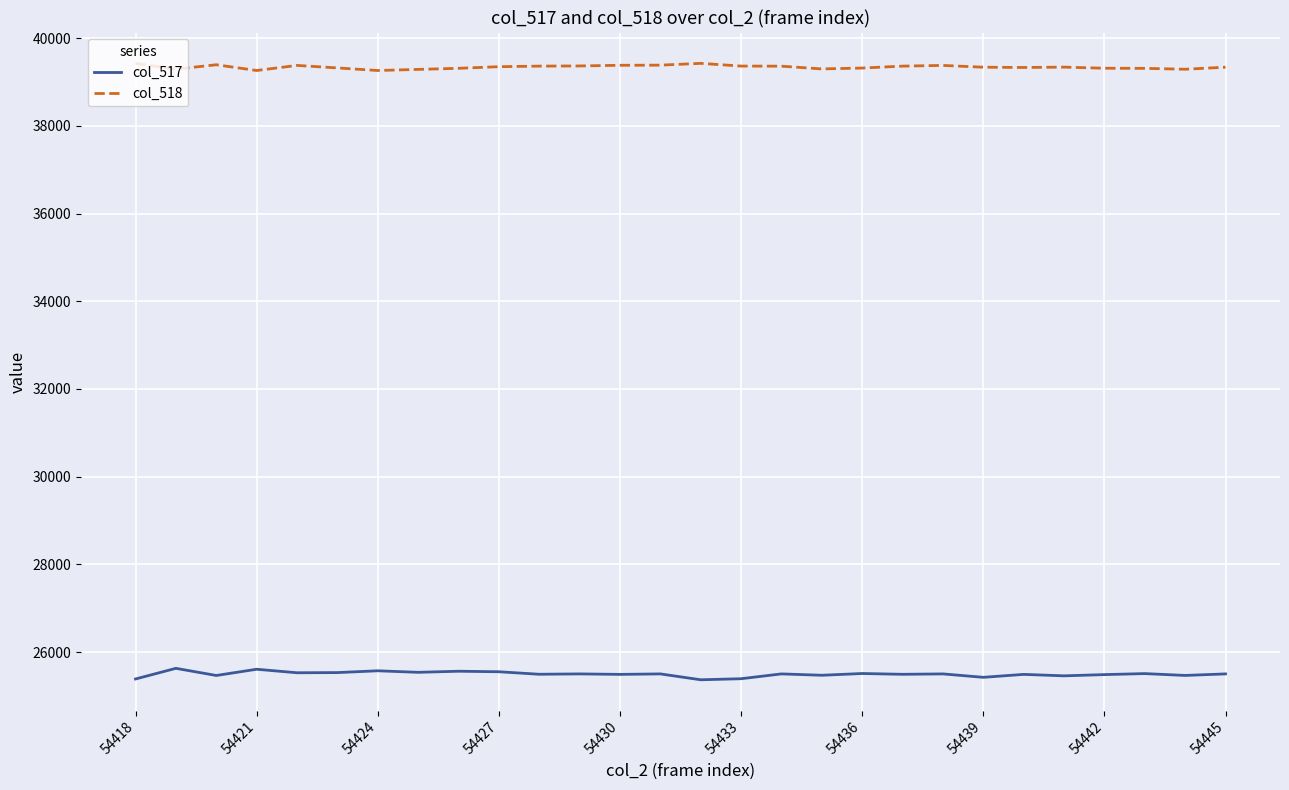

List the series in order of their peak value, highest first.

col_518, col_517